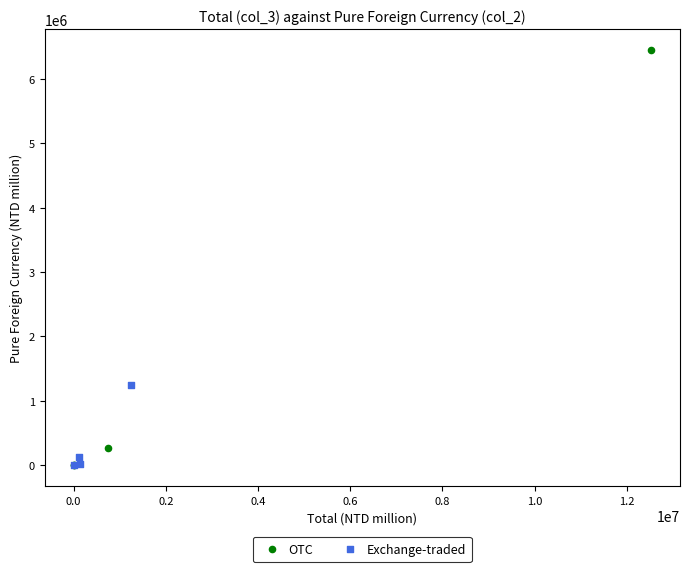

What are all the series names shown in the legend?

OTC, Exchange-traded